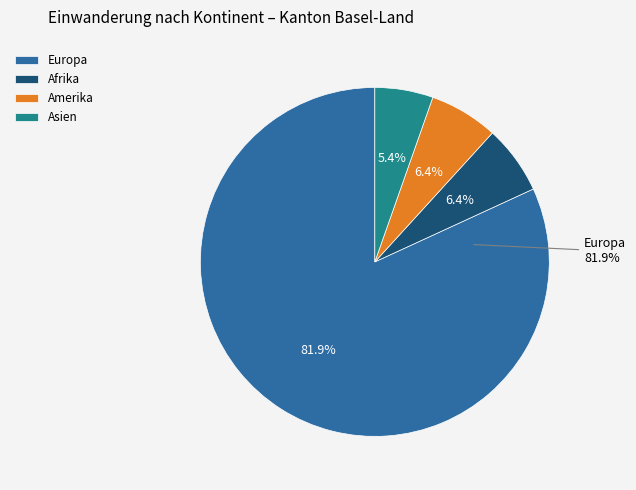

Which category has the biggest portion of the pie?

Europa